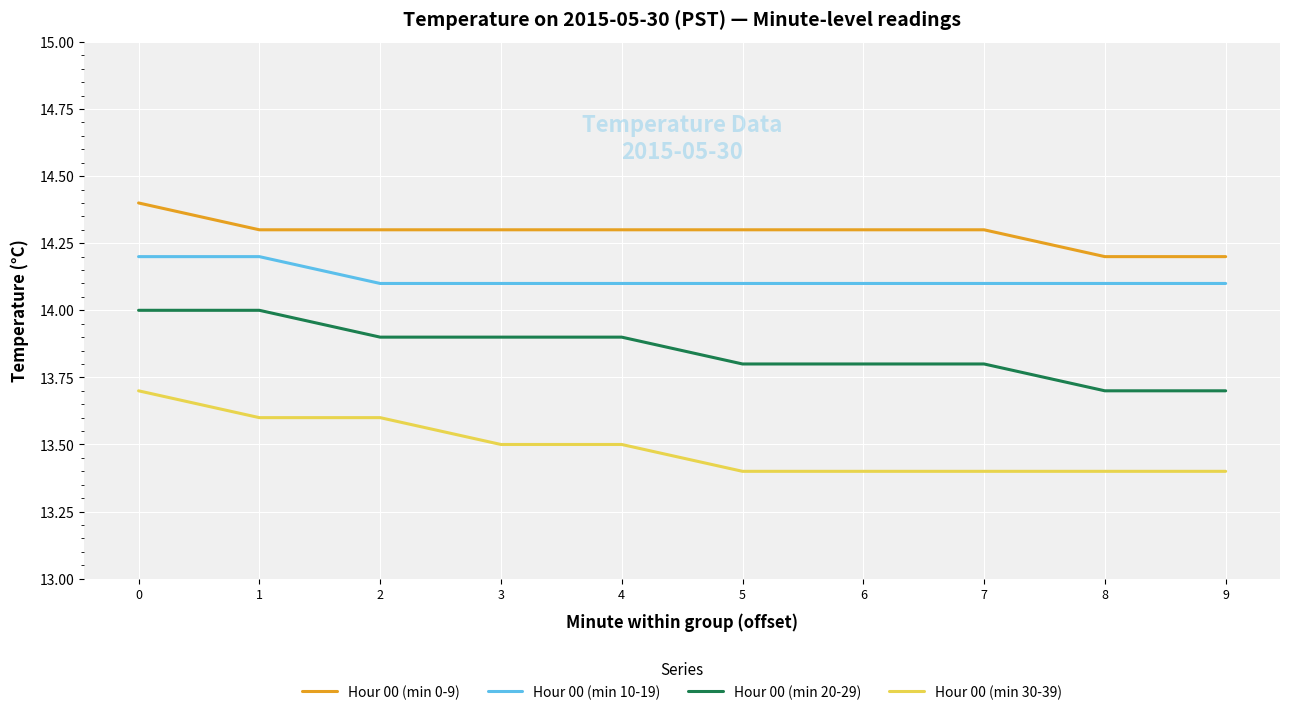

What is the difference between the Hour 00 (min 30-39) values at 0 and 6?

0.3